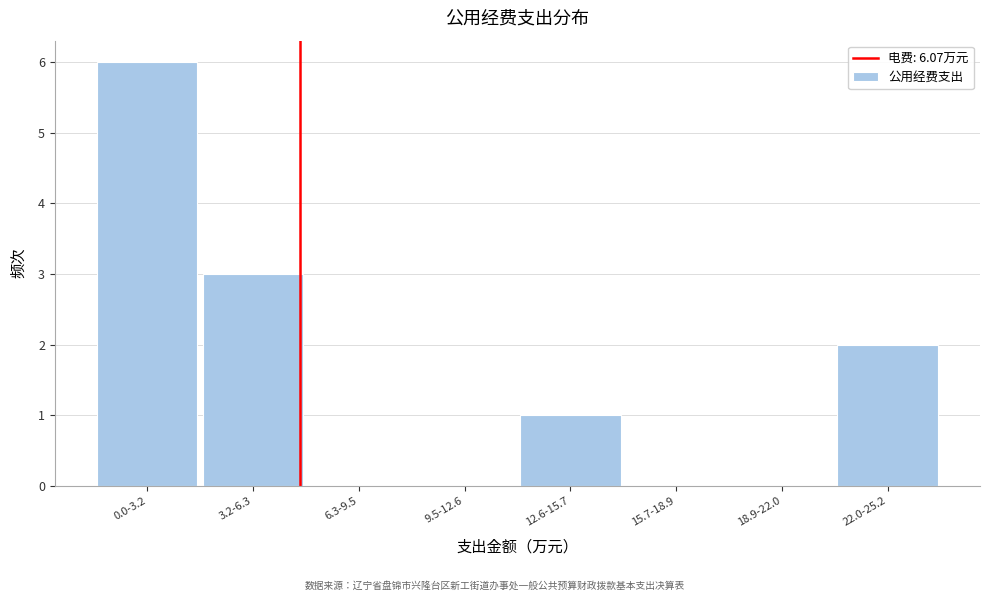

Reading left to right, transcribe all the data shown in this chart.

0.0-3.2=6	3.2-6.3=3	6.3-9.5=0	9.5-12.6=0	12.6-15.7=1	15.7-18.9=0	18.9-22.0=0	22.0-25.2=2